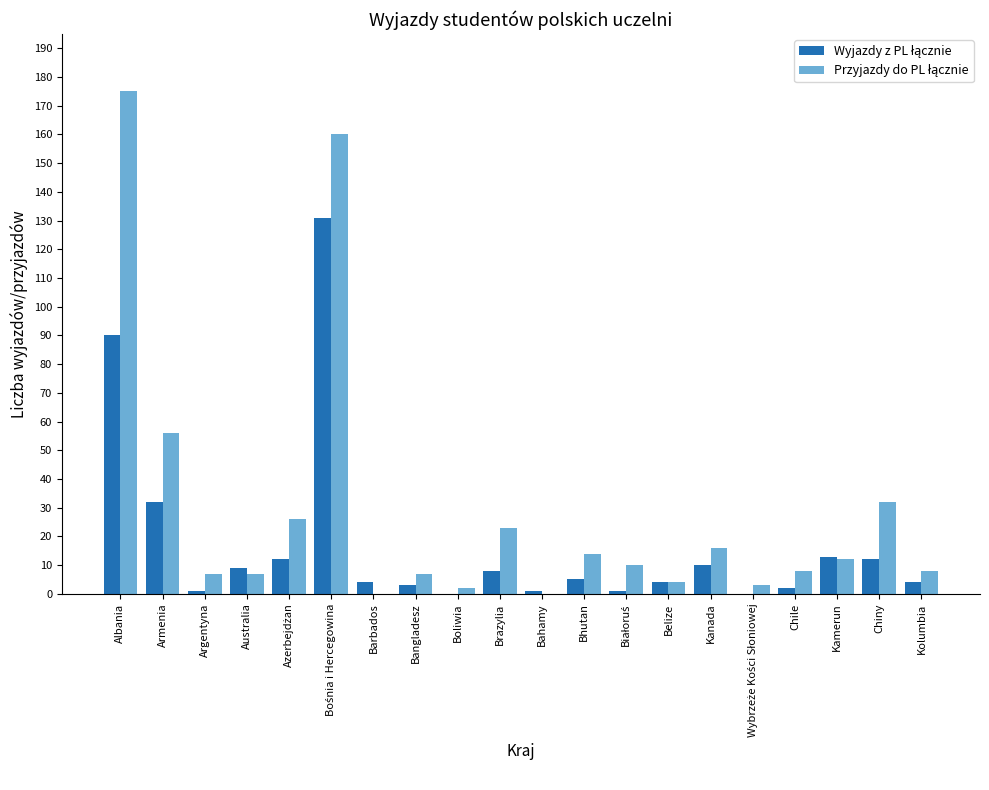

How many data points does each series have?

20